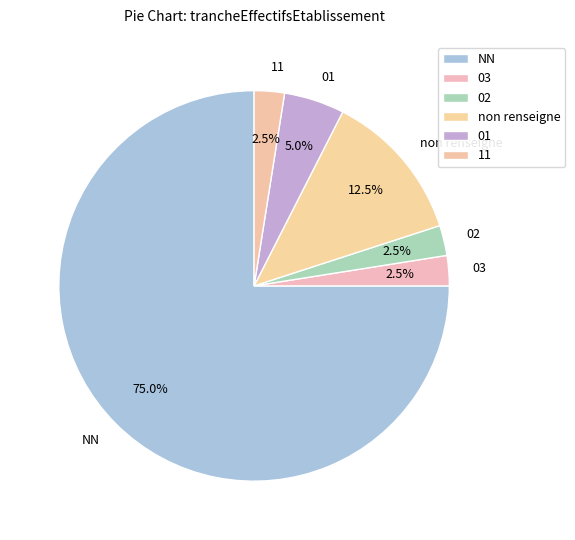

Is NN the majority of the pie?

Yes